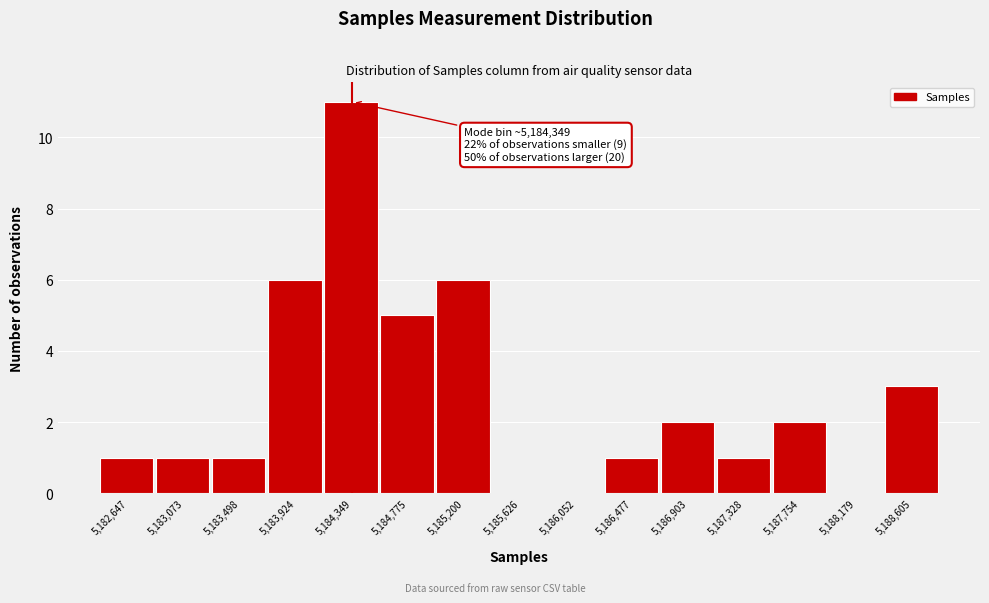

Over which range of the x-axis is the bar tallest?

5184150 to 5184550